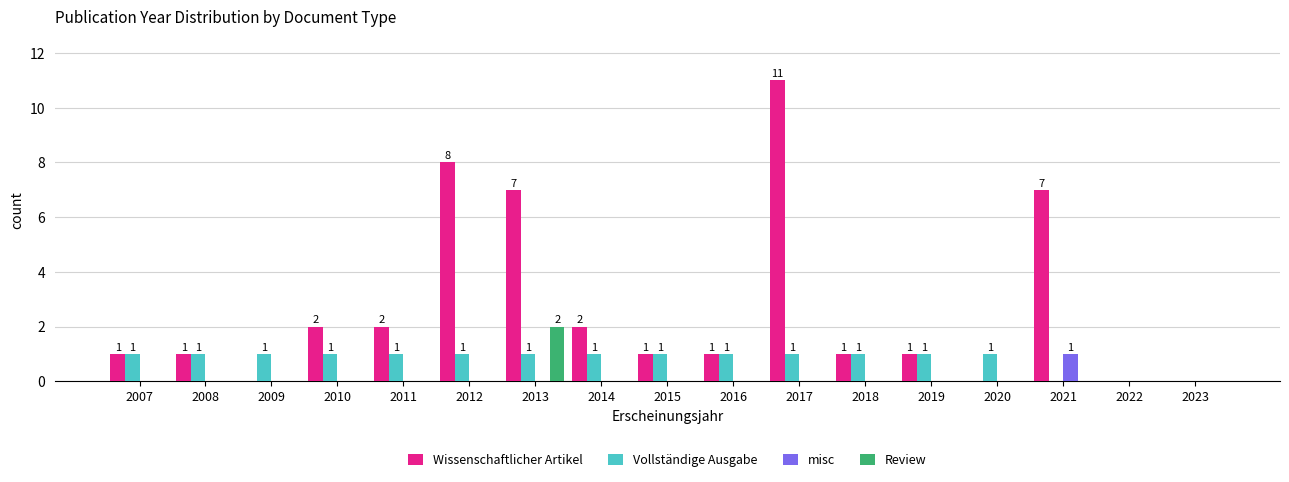

Which series has the largest total across all categories?

Wissenschaftlicher Artikel